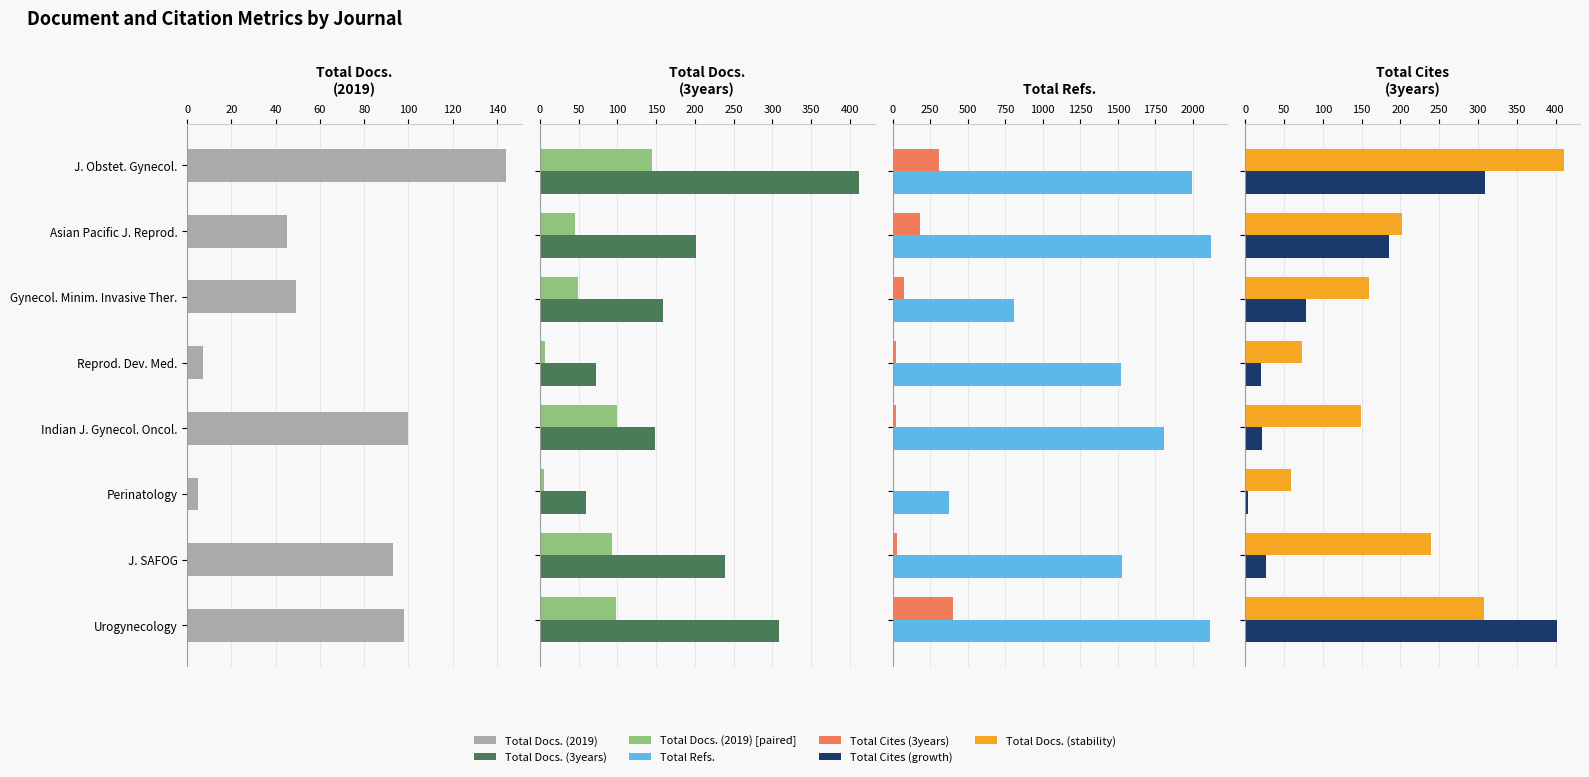

How many values in the Total Cites (3years) series exceed 78?

3